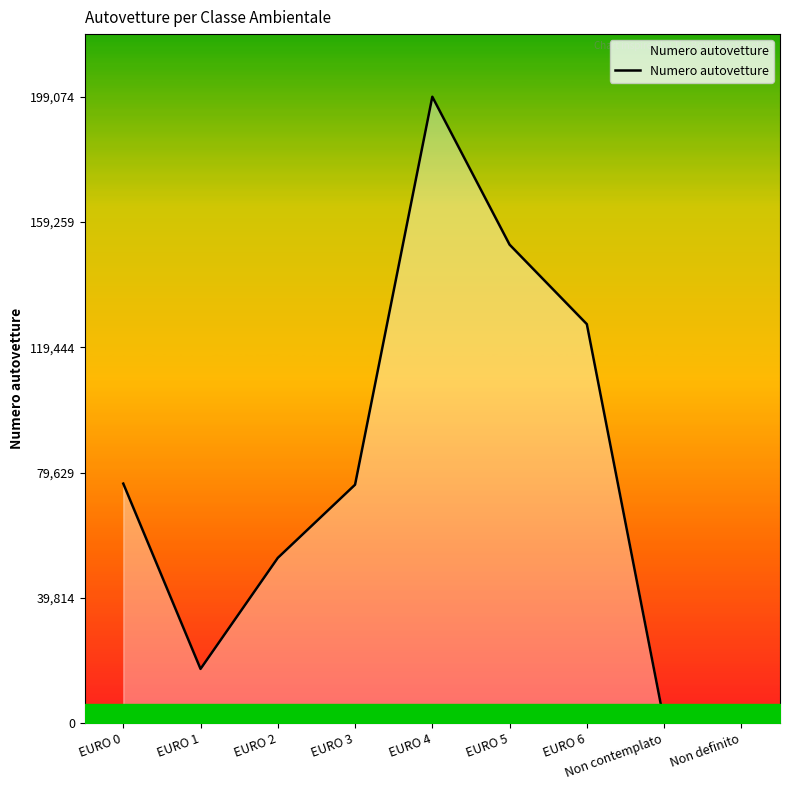

Which category has the highest value across all series?

EURO 4